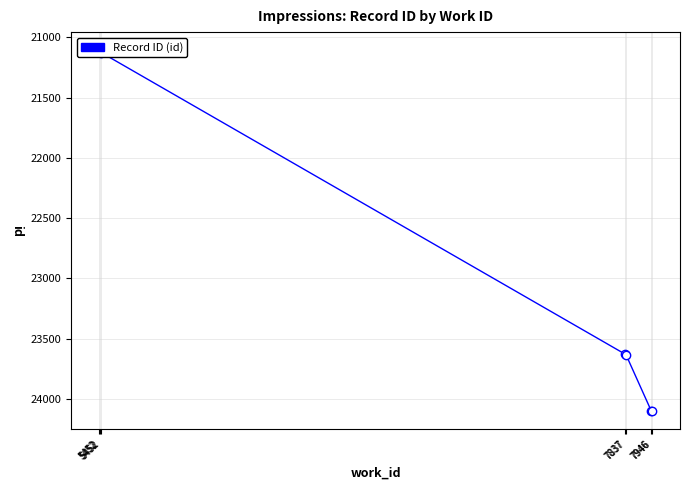

Where is the data nearest to the value 22604?

7837